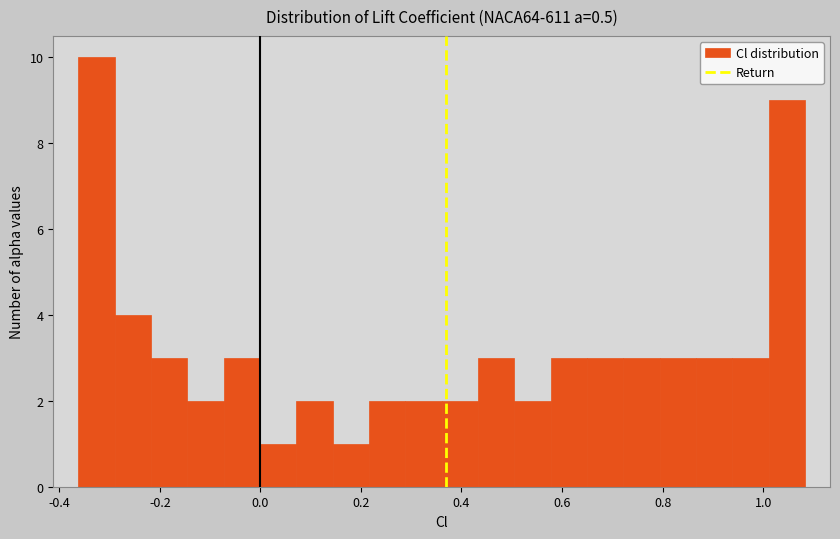

Read against the x-axis, roughly where is the centre of the tallest bar?

-0.32